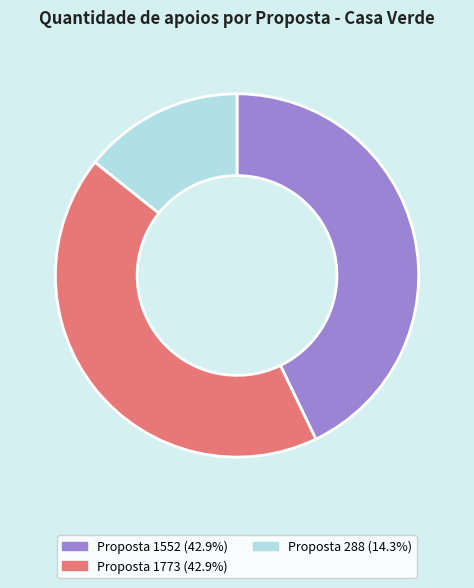

Approximately how many times larger is the value at Proposta 1552 (42.9%) compared to Proposta 288 (14.3%)?

3.0